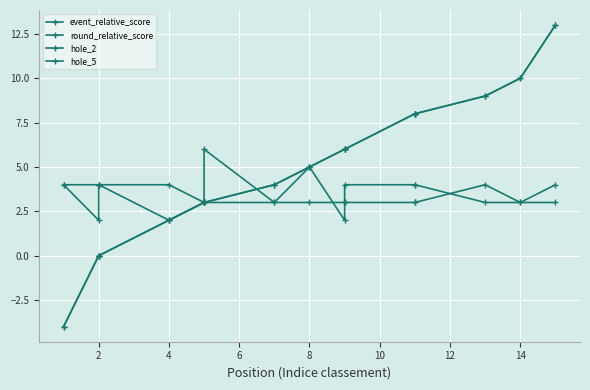

In hole_5, how many points are lower than both neighbors (excluding endpoints)?

4